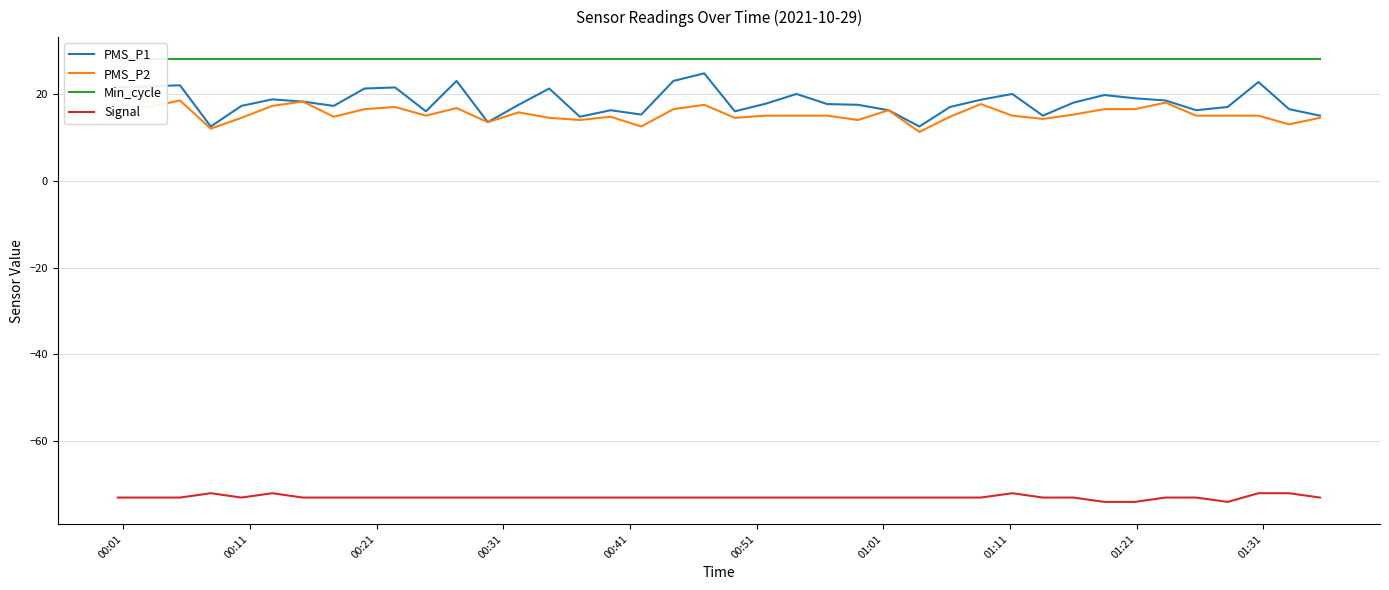

True or false: Signal and PMS_P1 intersect in this chart.

False